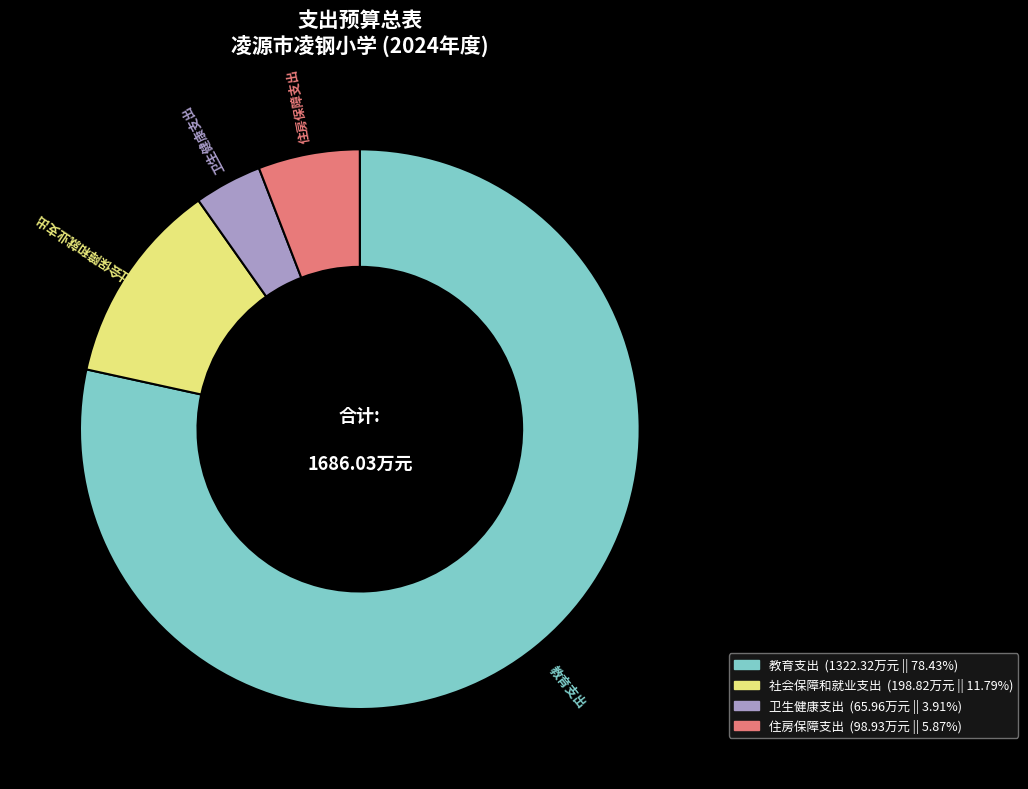

Is 住房保障支出 the majority of the pie?

No